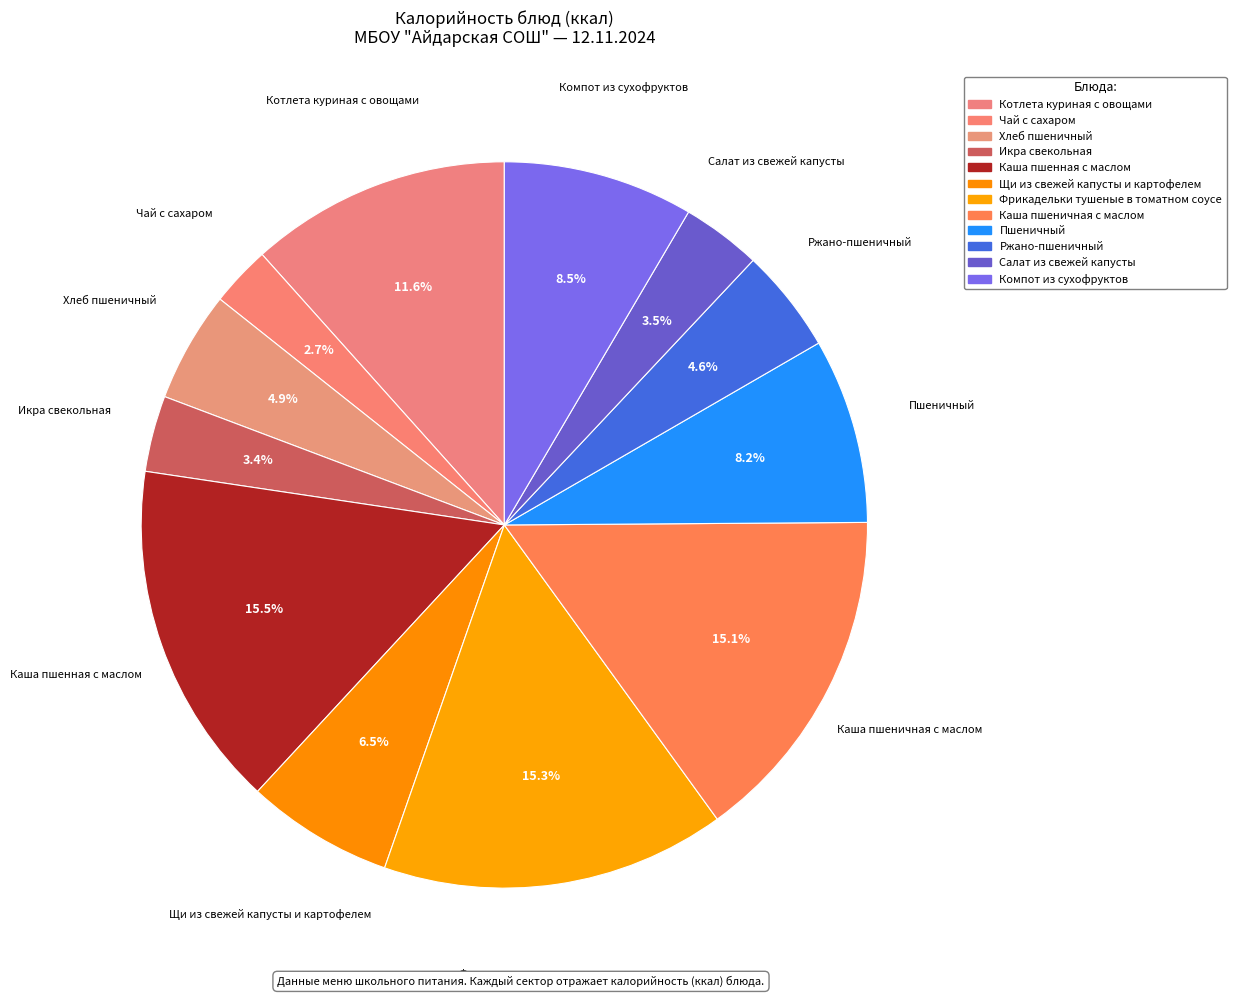

Does Салат из свежей капусты account for over 50% of the chart?

No